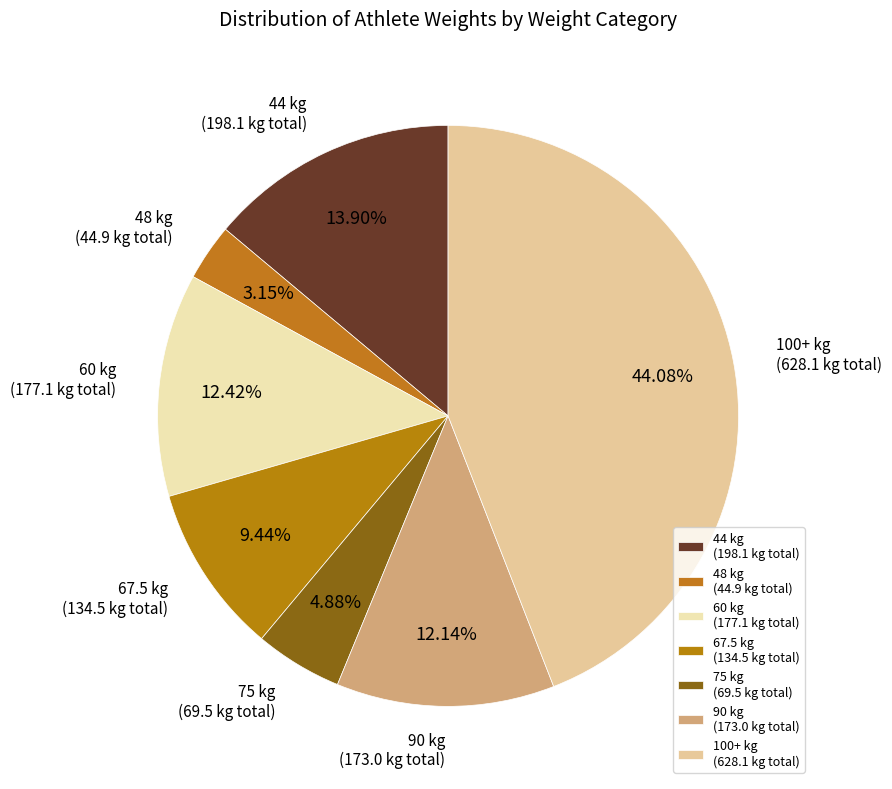

Between 100+ kg (628.1 kg total) and 48 kg (44.9 kg total), which is larger?

100+ kg (628.1 kg total)